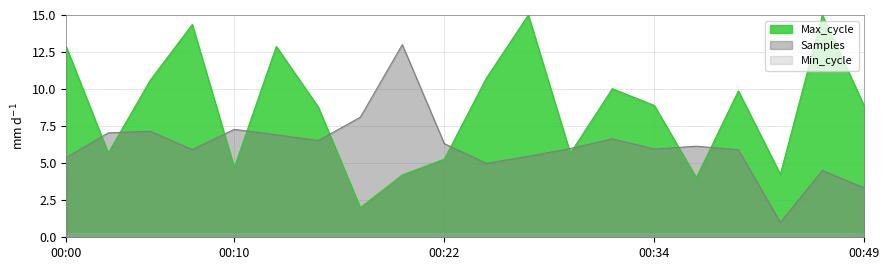

Rank the series at 00:17 from highest to lowest value.

Samples, Max_cycle